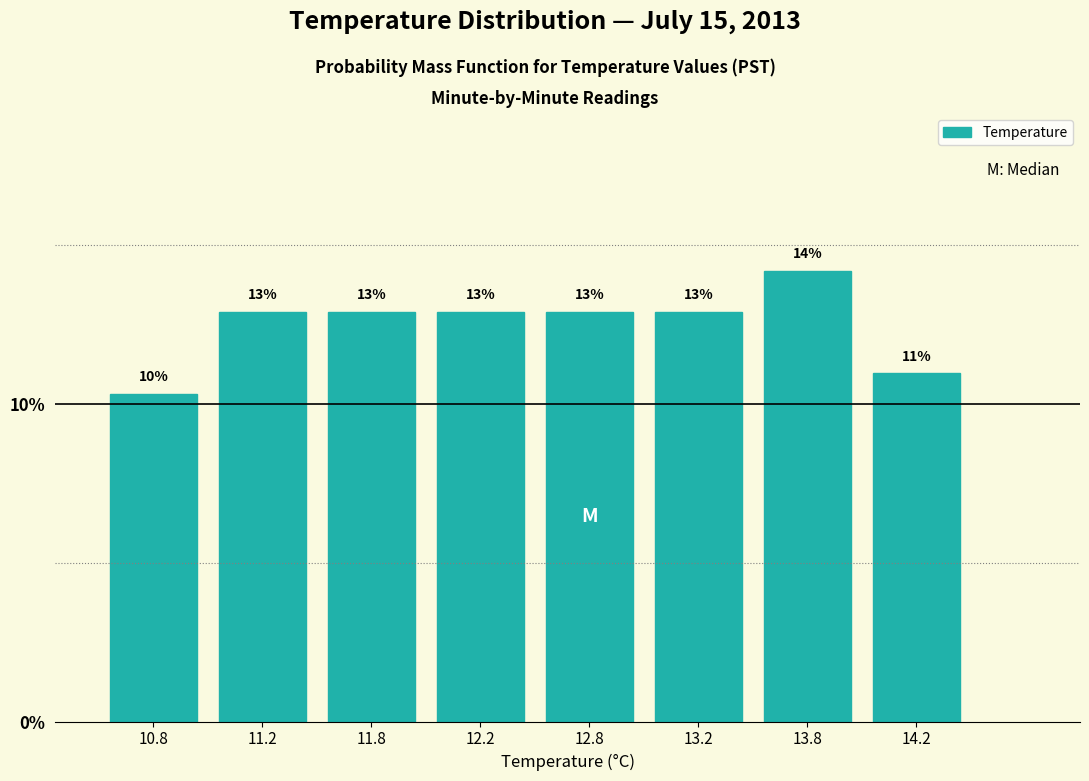

How many bars are there in total?

8